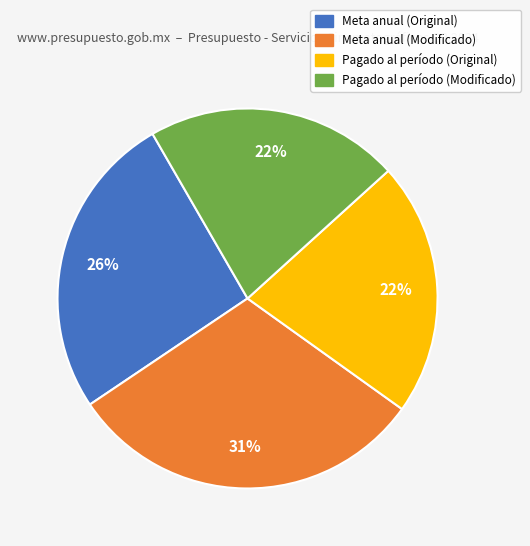

Which category has the biggest portion of the pie?

Meta anual (Modificado)